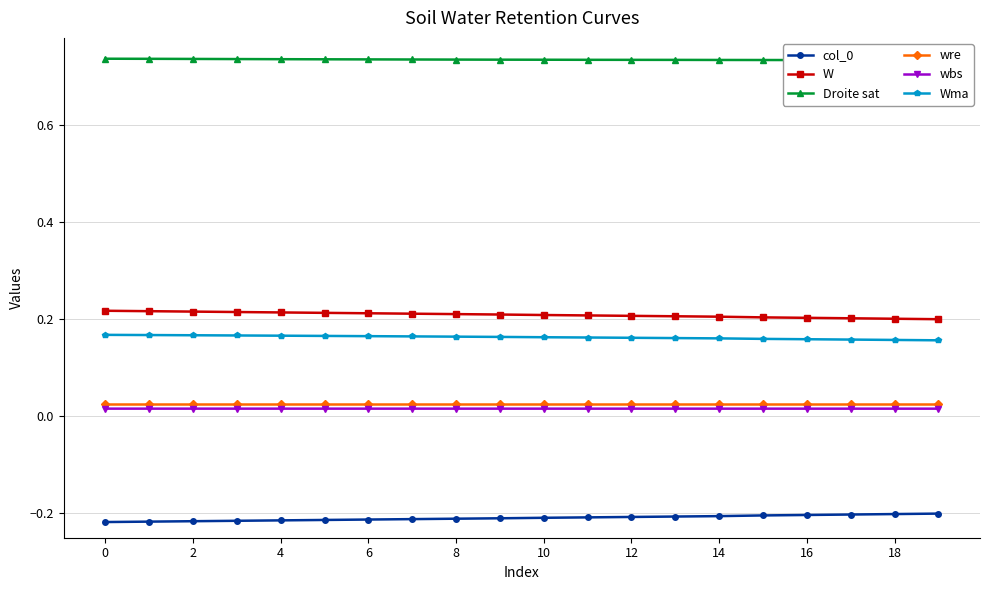

At which label is W closest to 0?

19